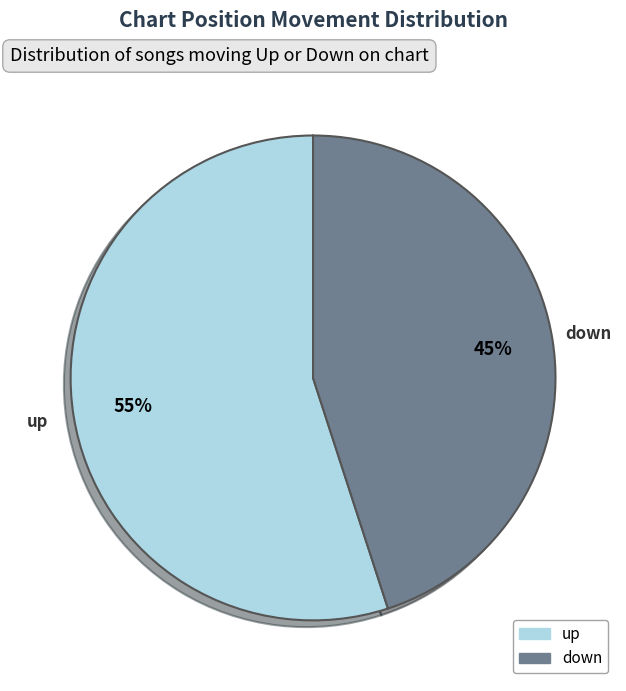

Is it true that down is 45% of the pie?

True